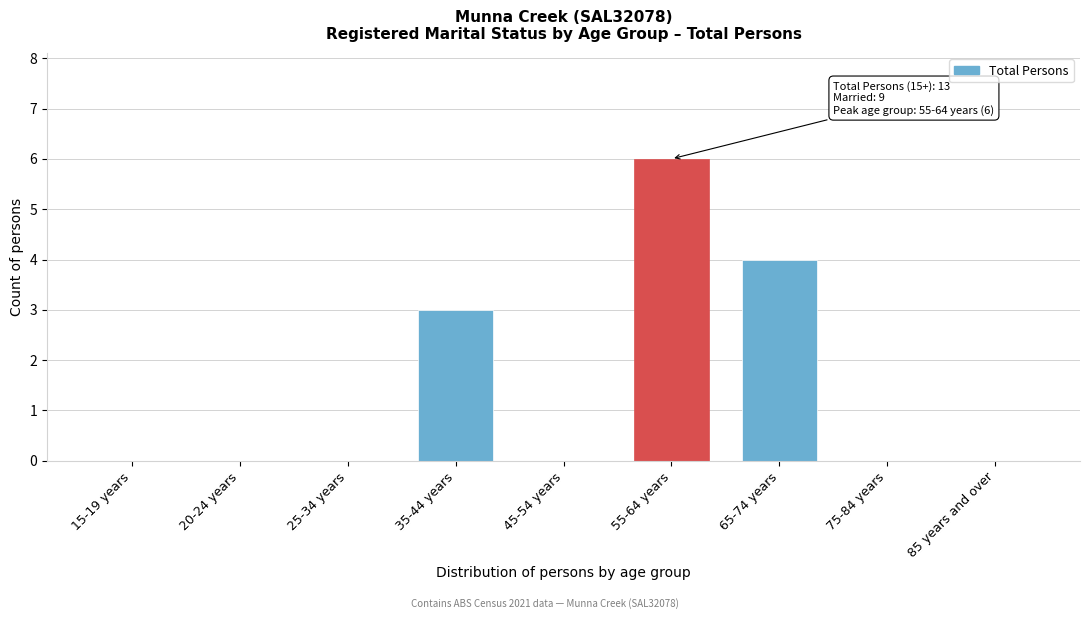

Reading left to right, list all the values displayed in this chart.

15-19 years=0	20-24 years=0	25-34 years=0	35-44 years=3	45-54 years=0	55-64 years=6	65-74 years=4	75-84 years=0	85 years and over=0